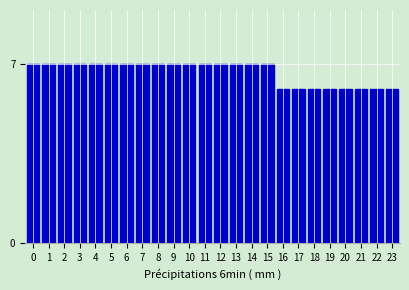

Reading left to right, extract all data points from this chart.

7	7	7	7	7	7	7	7	7	7	7	7	7	7	7	7	6	6	6	6	6	6	6	6